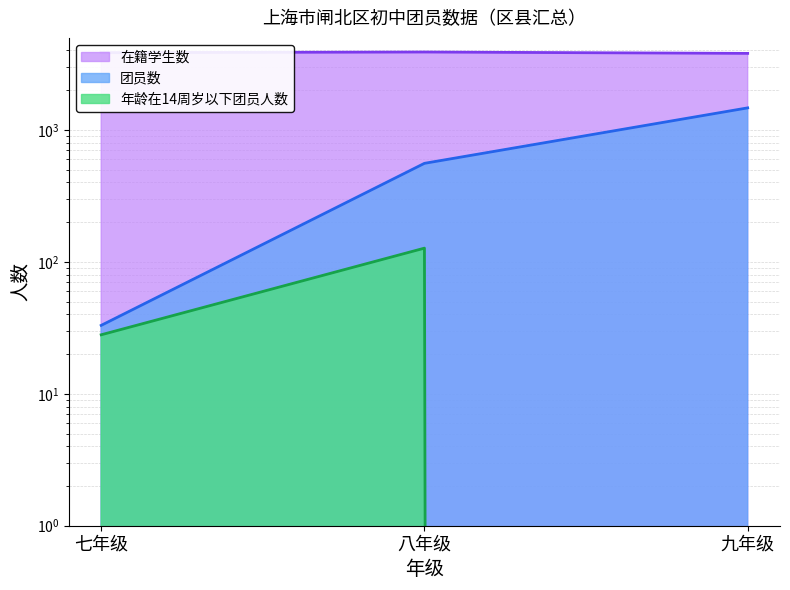

What value does the 团员数 series have at 八年级?

558